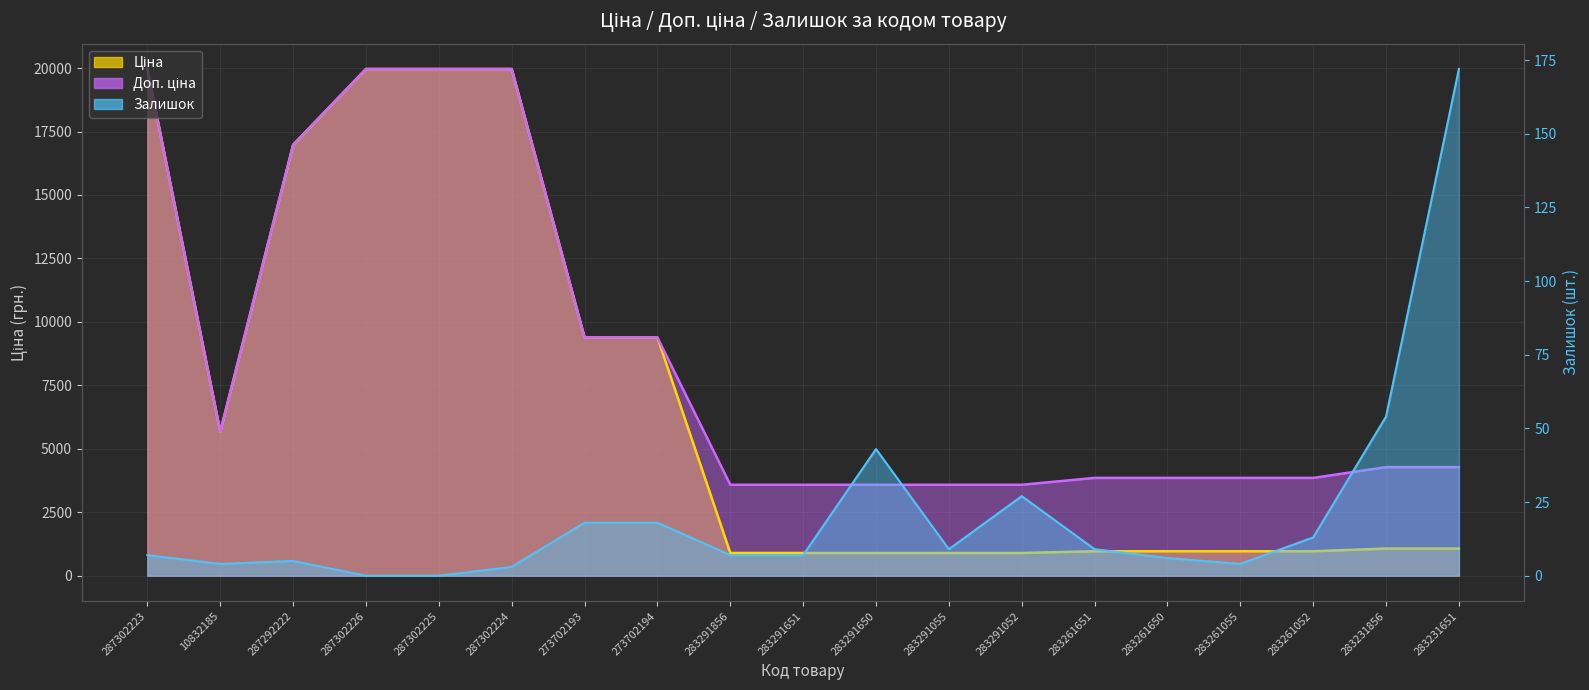

How many series are shown in this chart?

3